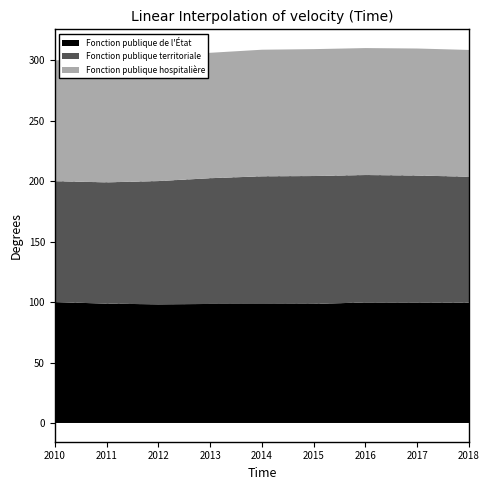

Where does the Fonction publique hospitalière series first go above 104?

2014